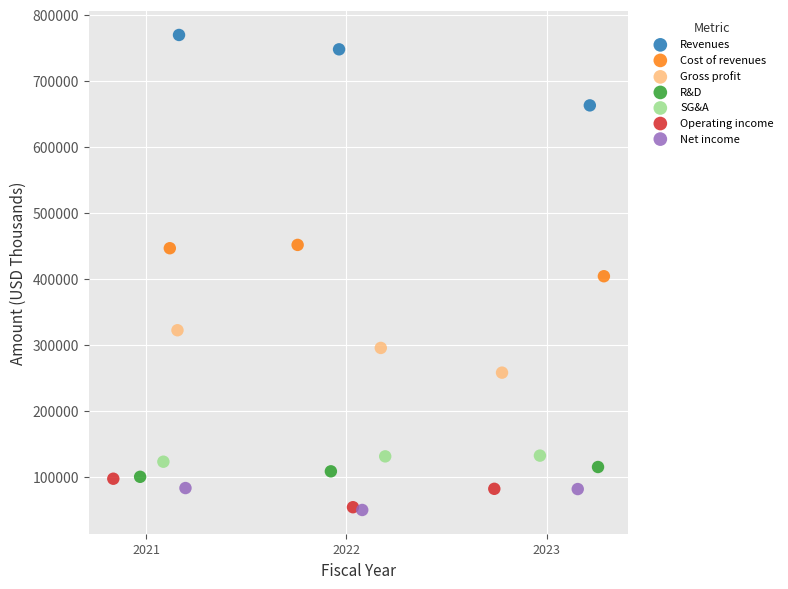

Which series has the largest Y range (max minus min)?

Revenues